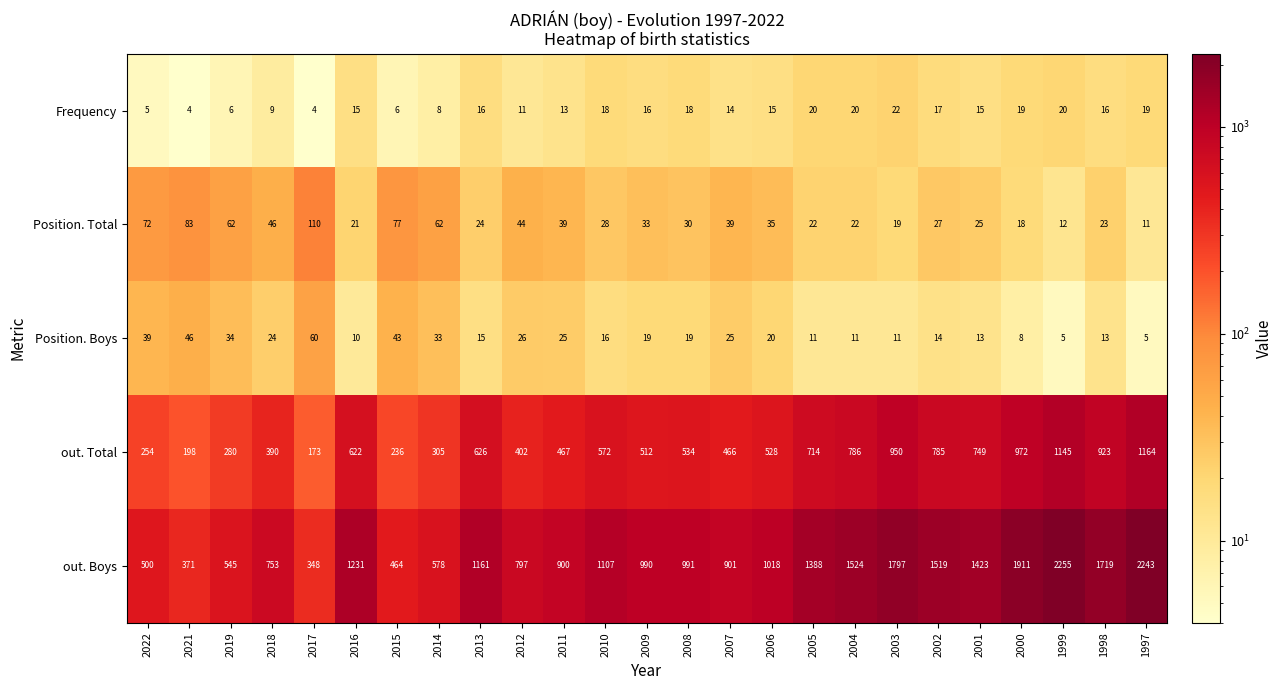

Rank the series by their maximum value, from highest to lowest.

out. Boys, out. Total, Position. Total, Position. Boys, Frequency